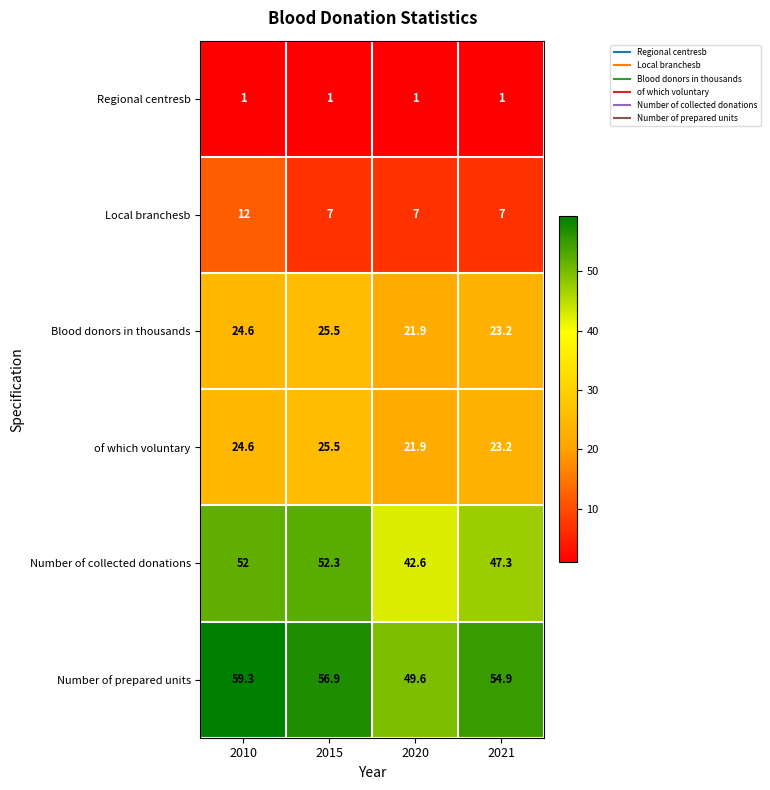

What is the sum of all Number of prepared units values?

220.7